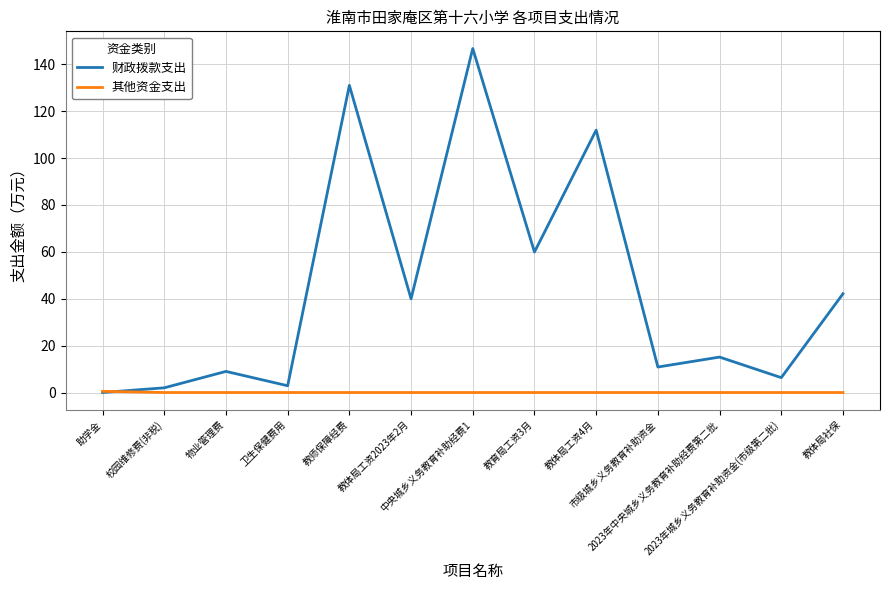

Which series has the largest total across all categories?

财政拨款支出